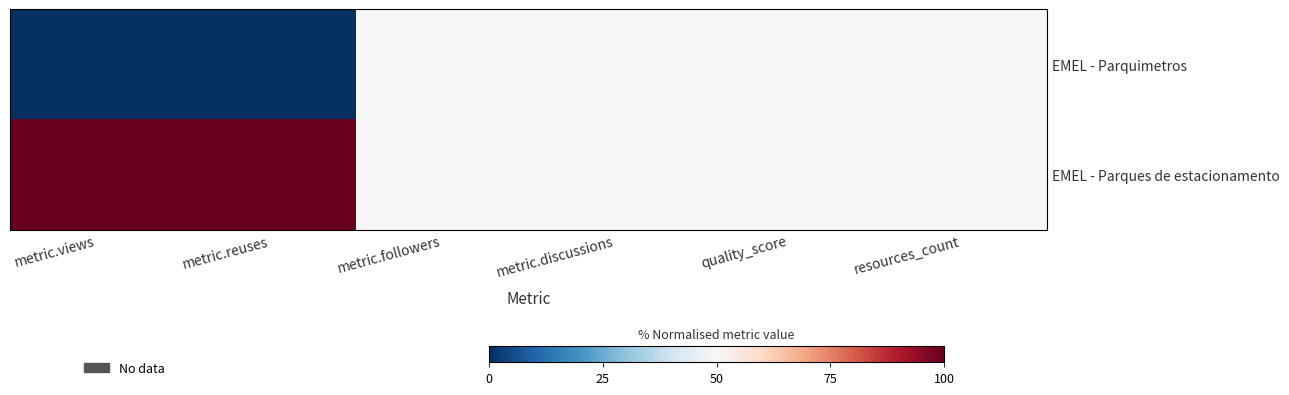

At which category does the chart reach its peak across all series?

metric.views